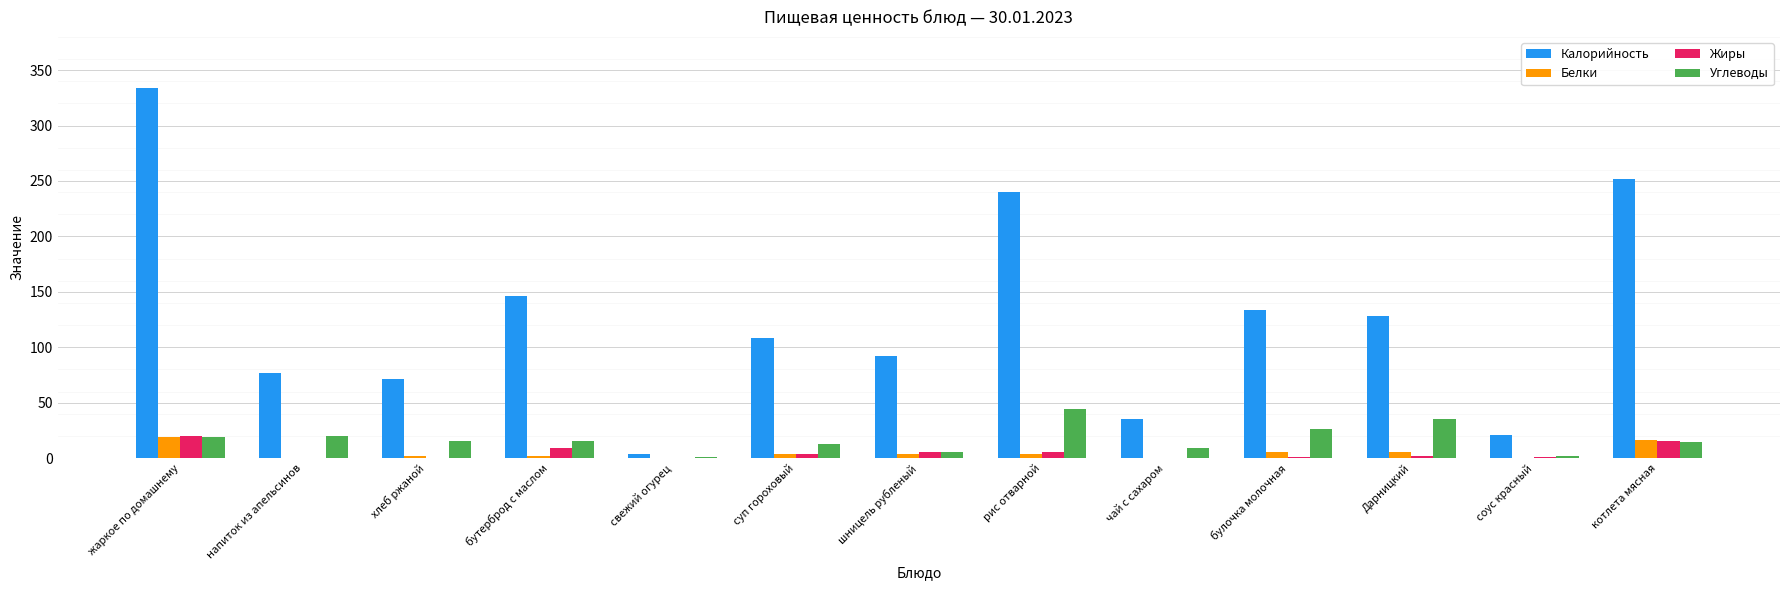

What is the difference between the Жиры values at рис отварной and жаркое по домашнему?

15